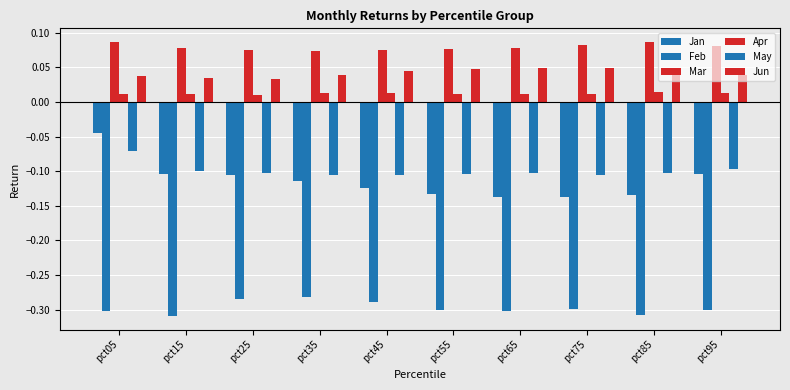

Is it true that Jan equals -0.1 at pct55?

True